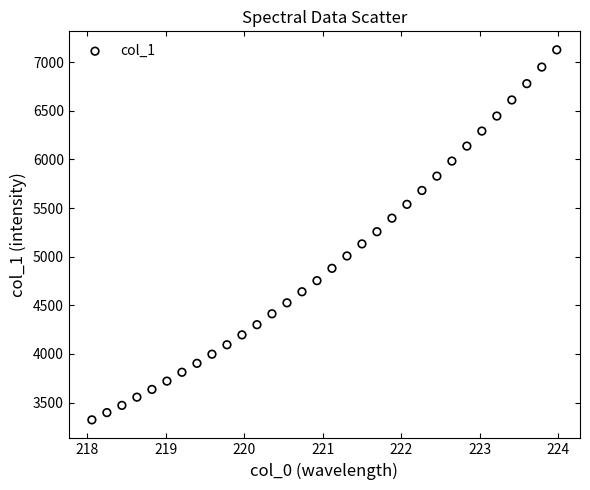

What is the range of X values (max minus min)?

5.9